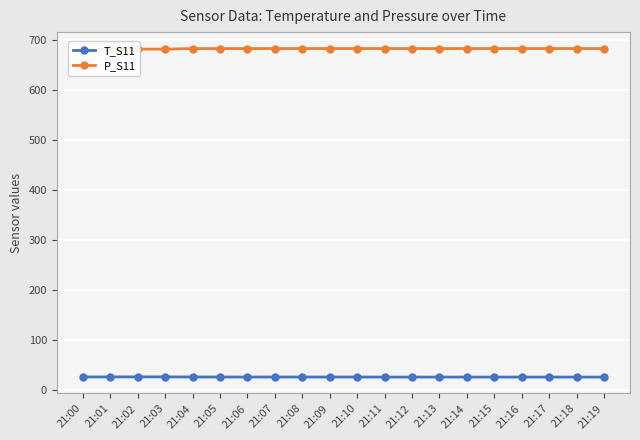

What is the value of the T_S11 point at the 14th from the left?

26.6